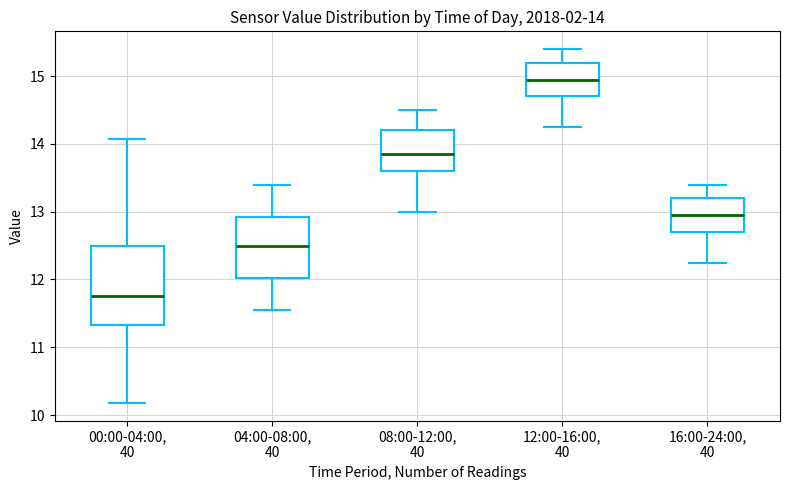

Comparing the boxes themselves (not the whiskers), which one is the tallest?

00:00-04:00, 40